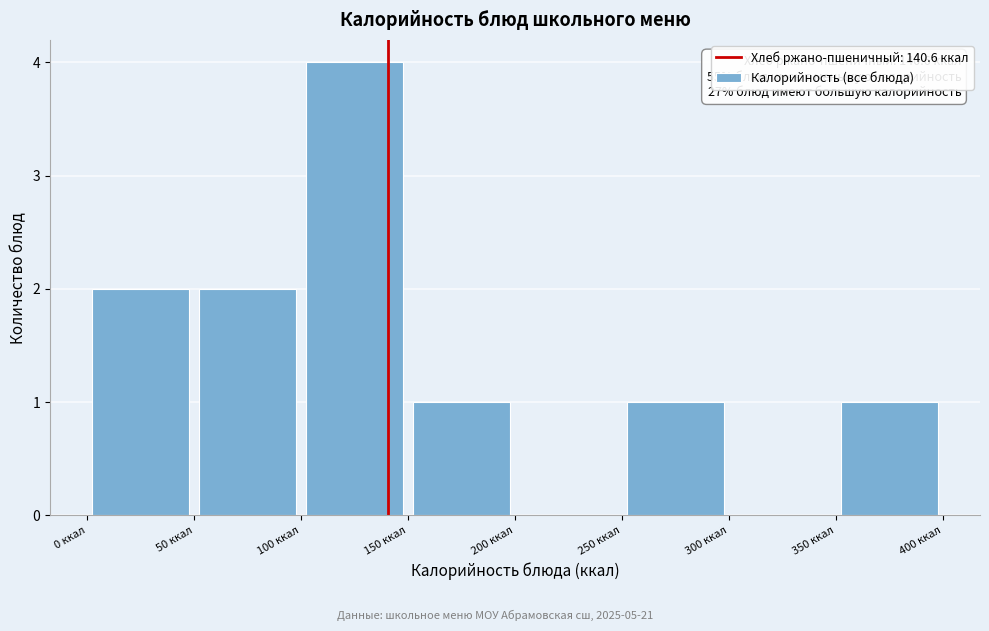

Which range on the x-axis has the tallest bar?

100 to 150